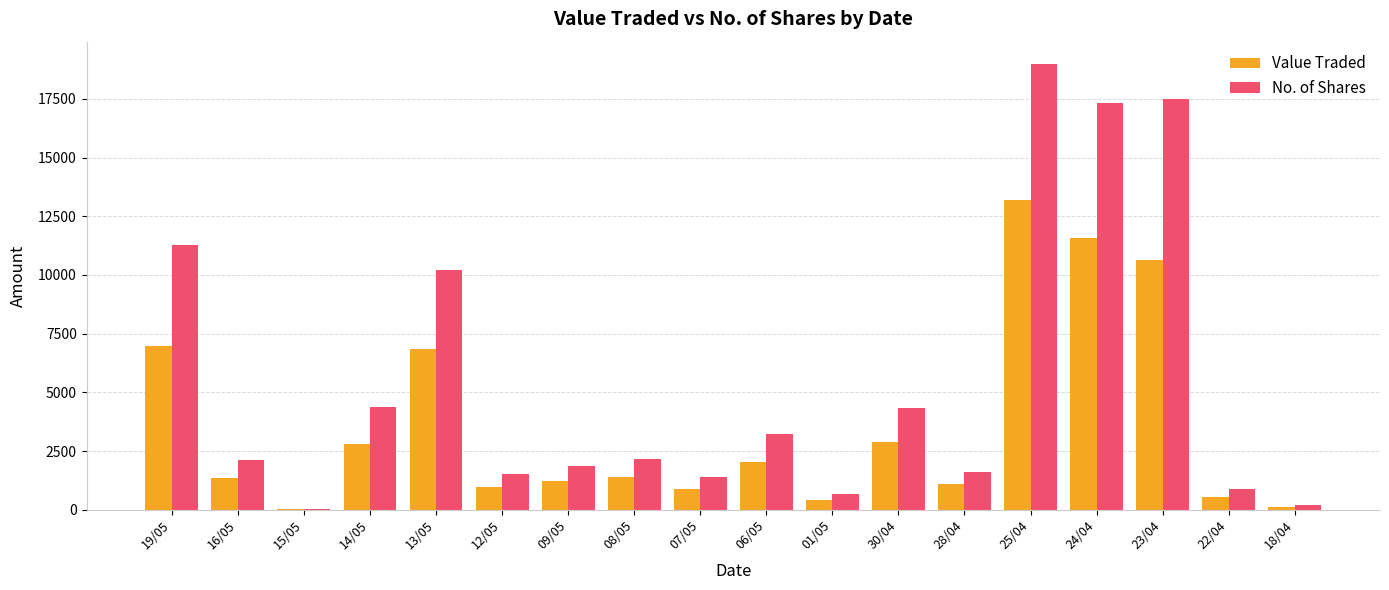

What is the maximum value shown in the chart?

18985